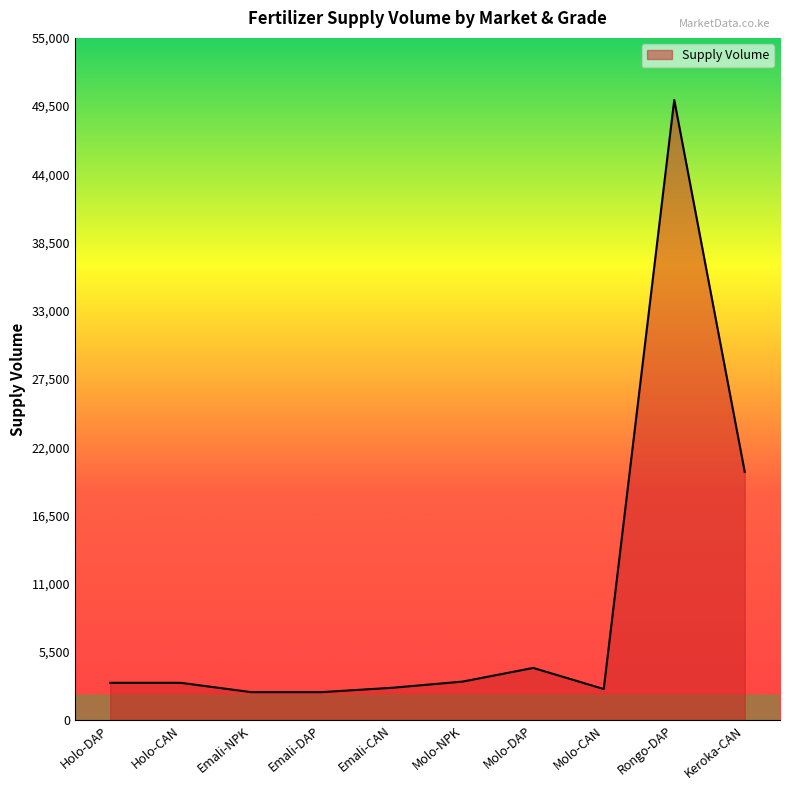

Which has a higher value, Rongo-DAP or Molo-NPK?

Rongo-DAP